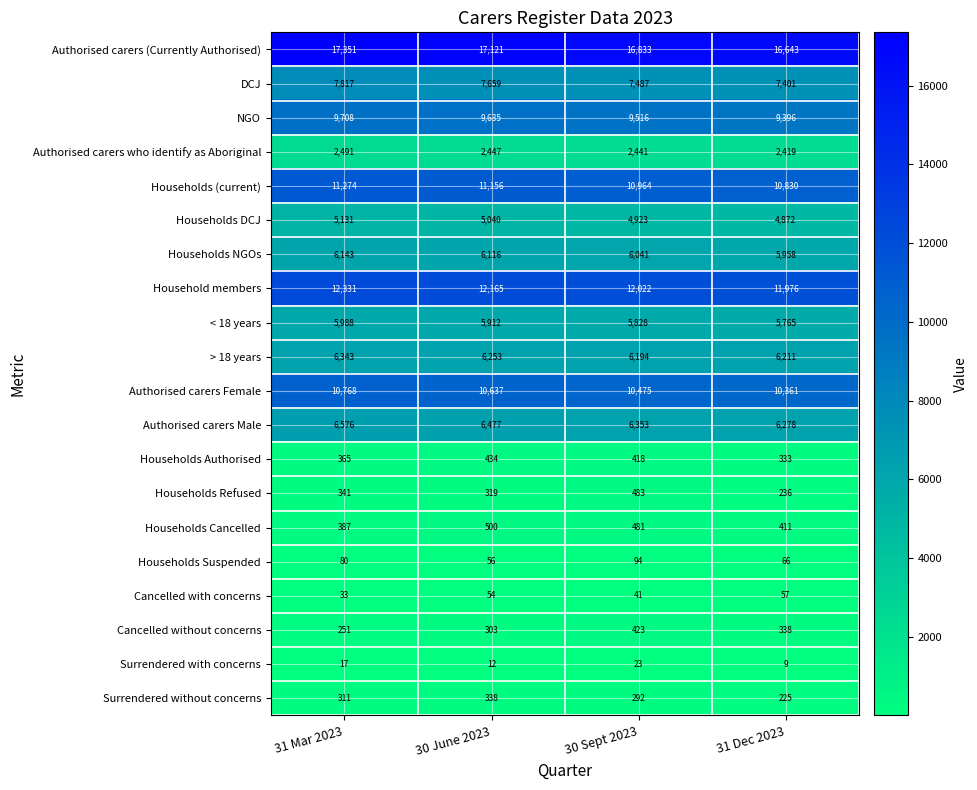

True or false: DCJ has a value of 1757 at 30 June 2023.

False